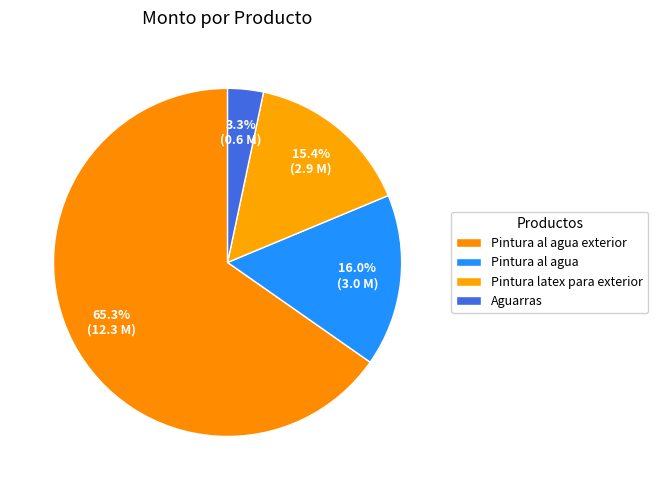

Count the number of slices in the pie.

4